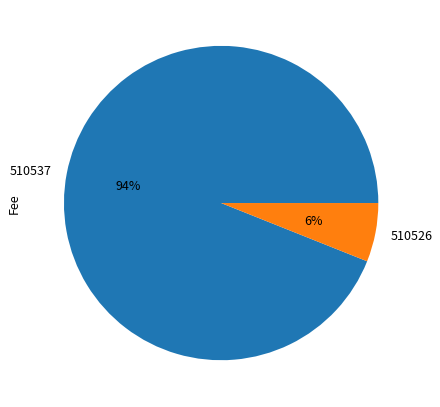

What is the largest slice in the pie chart?

510537